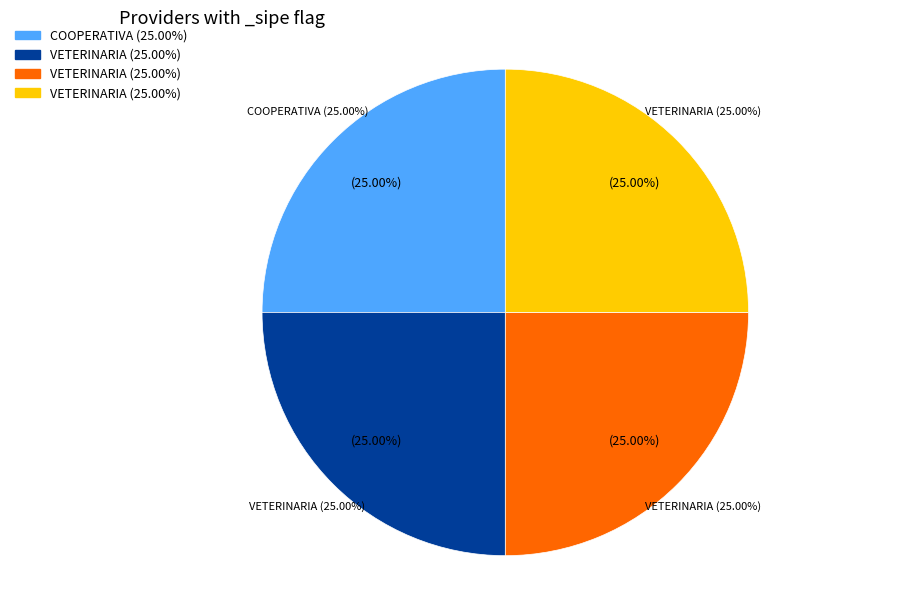

What is the ratio of the value at VETERINARIA LIBERTAD to the value at COOPERATIVA COLONIAS UNIDAS (kingbird)?

1.0